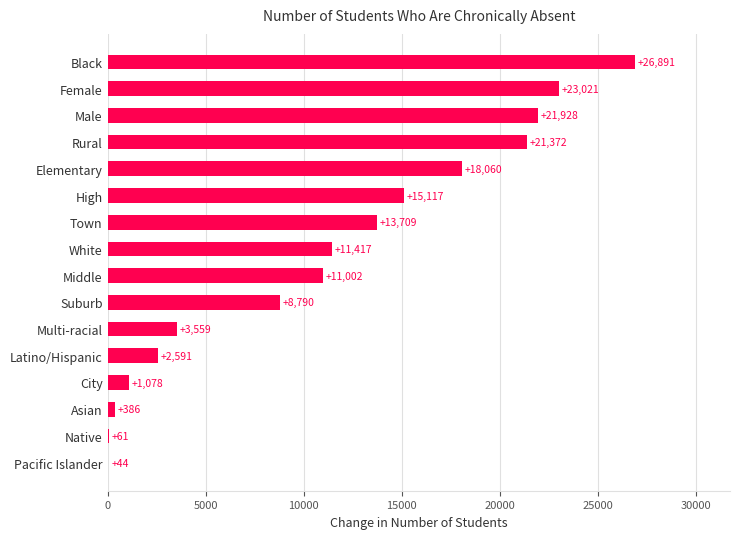

Which label corresponds to the largest value in the chart?

Black